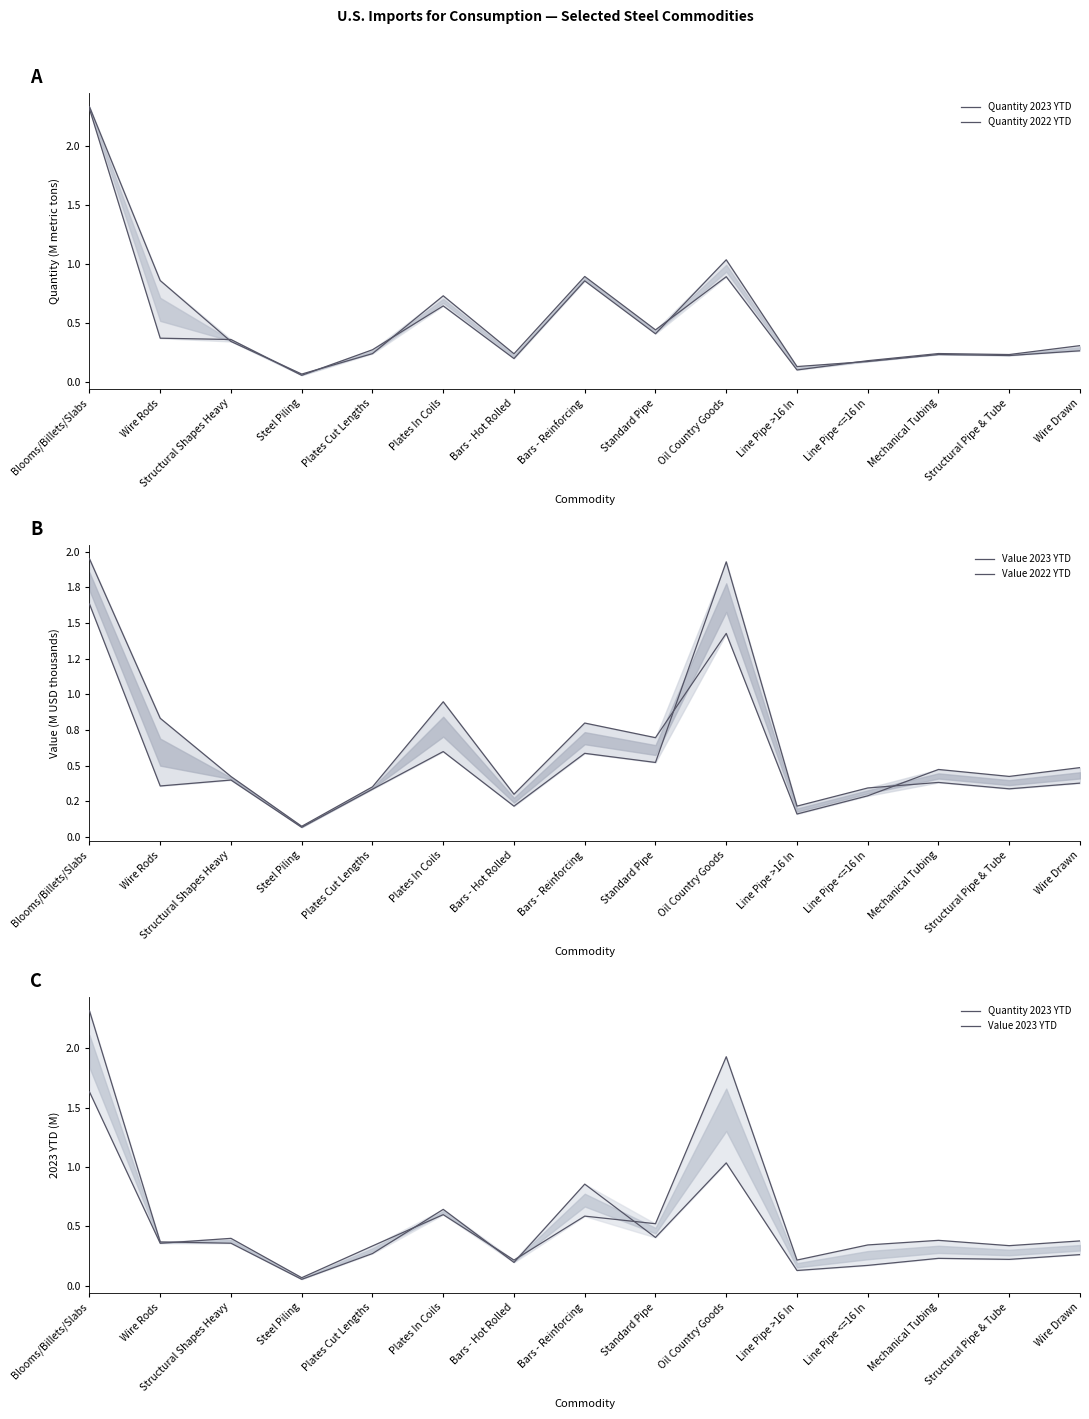

Reading left to right, extract all data points from this chart.

Quantity 2023 YTD: Blooms/Billets/Slabs=2.3	Wire Rods=0.4	Structural Shapes Heavy=0.4	Steel Piling=0.1	Plates Cut Lengths=0.3	Plates In Coils=0.6	Bars - Hot Rolled=0.2	Bars - Reinforcing=0.9	Standard Pipe=0.4	Oil Country Goods=1.0	Line Pipe >16 In=0.1	Line Pipe <=16 In=0.2	Mechanical Tubing=0.2	Structural Pipe & Tube=0.2	Wire Drawn=0.3
Quantity 2022 YTD: Blooms/Billets/Slabs=2.3	Wire Rods=0.9	Structural Shapes Heavy=0.3	Steel Piling=0.1	Plates Cut Lengths=0.2	Plates In Coils=0.7	Bars - Hot Rolled=0.2	Bars - Reinforcing=0.9	Standard Pipe=0.4	Oil Country Goods=0.9	Line Pipe >16 In=0.1	Line Pipe <=16 In=0.2	Mechanical Tubing=0.2	Structural Pipe & Tube=0.2	Wire Drawn=0.3
Value 2023 YTD: Blooms/Billets/Slabs=1.6	Wire Rods=0.4	Structural Shapes Heavy=0.4	Steel Piling=0.1	Plates Cut Lengths=0.3	Plates In Coils=0.6	Bars - Hot Rolled=0.2	Bars - Reinforcing=0.6	Standard Pipe=0.5	Oil Country Goods=1.9	Line Pipe >16 In=0.2	Line Pipe <=16 In=0.3	Mechanical Tubing=0.4	Structural Pipe & Tube=0.3	Wire Drawn=0.4
Value 2022 YTD: Blooms/Billets/Slabs=2.0	Wire Rods=0.8	Structural Shapes Heavy=0.4	Steel Piling=0.1	Plates Cut Lengths=0.4	Plates In Coils=0.9	Bars - Hot Rolled=0.3	Bars - Reinforcing=0.8	Standard Pipe=0.7	Oil Country Goods=1.4	Line Pipe >16 In=0.2	Line Pipe <=16 In=0.3	Mechanical Tubing=0.5	Structural Pipe & Tube=0.4	Wire Drawn=0.5